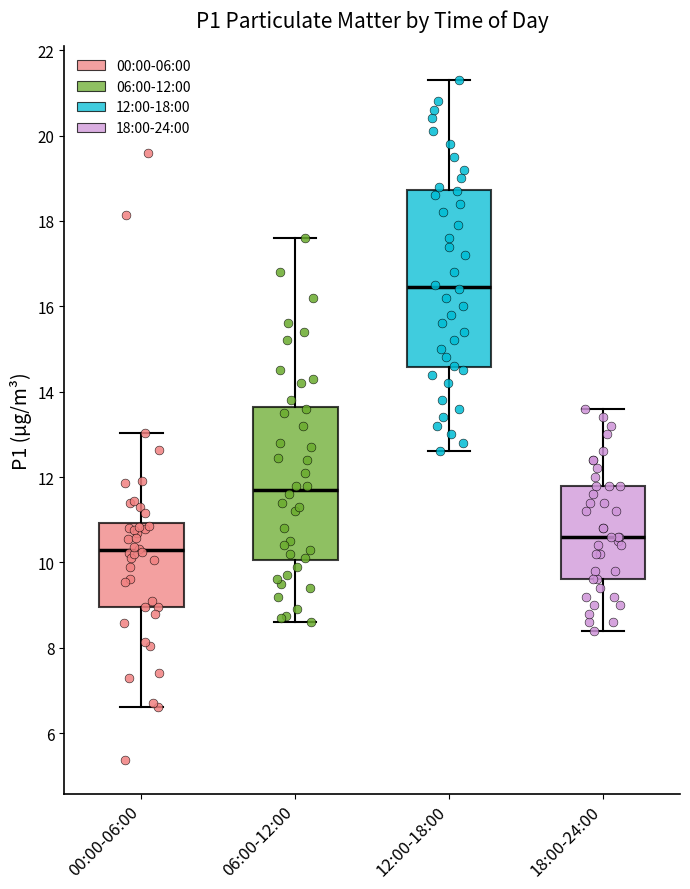

Reading left to right, transcribe this box plot: for each box, give where its median line is, the range the box spans, and where its two whiskers end, as read against the y-axis. The values are not printed on the chart, so give them approximately, as read against the axis.

00:00-06:00: median 10.2, box 9.0 to 11.0, whiskers 6.6 to 13.0
06:00-12:00: median 11.8, box 10.0 to 13.6, whiskers 8.6 to 17.6
12:00-18:00: median 16.4, box 14.6 to 18.8, whiskers 12.6 to 21.4
18:00-24:00: median 10.6, box 9.6 to 11.8, whiskers 8.4 to 13.6